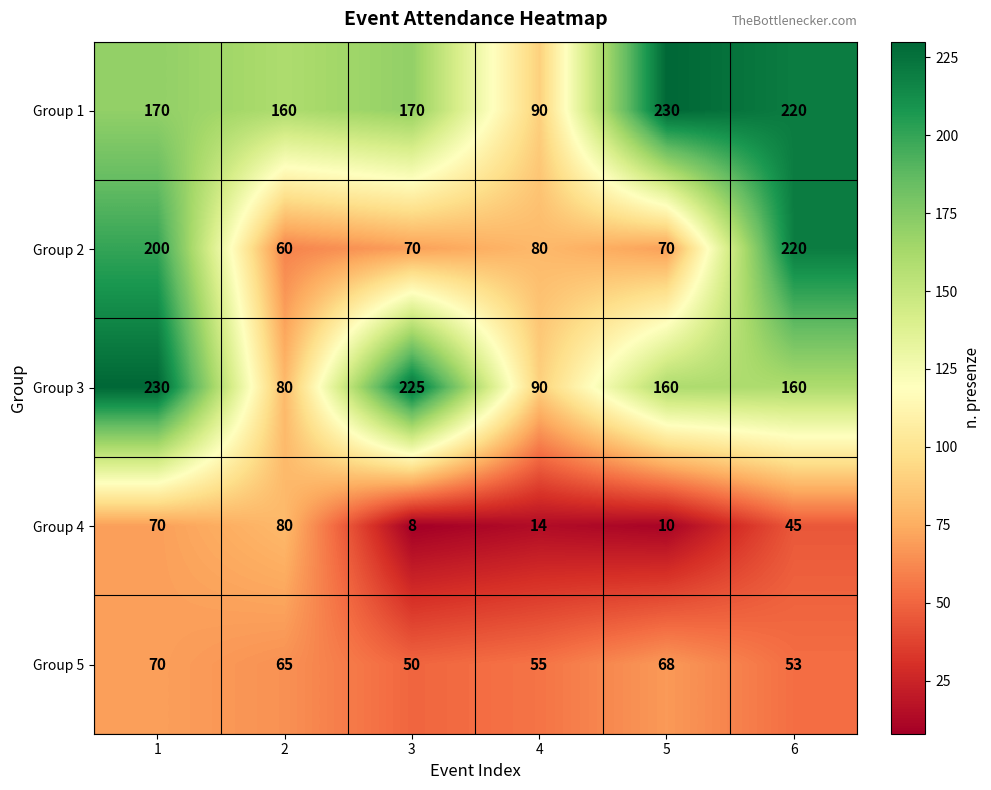

How many data points in Group 3 are less than 160?

2